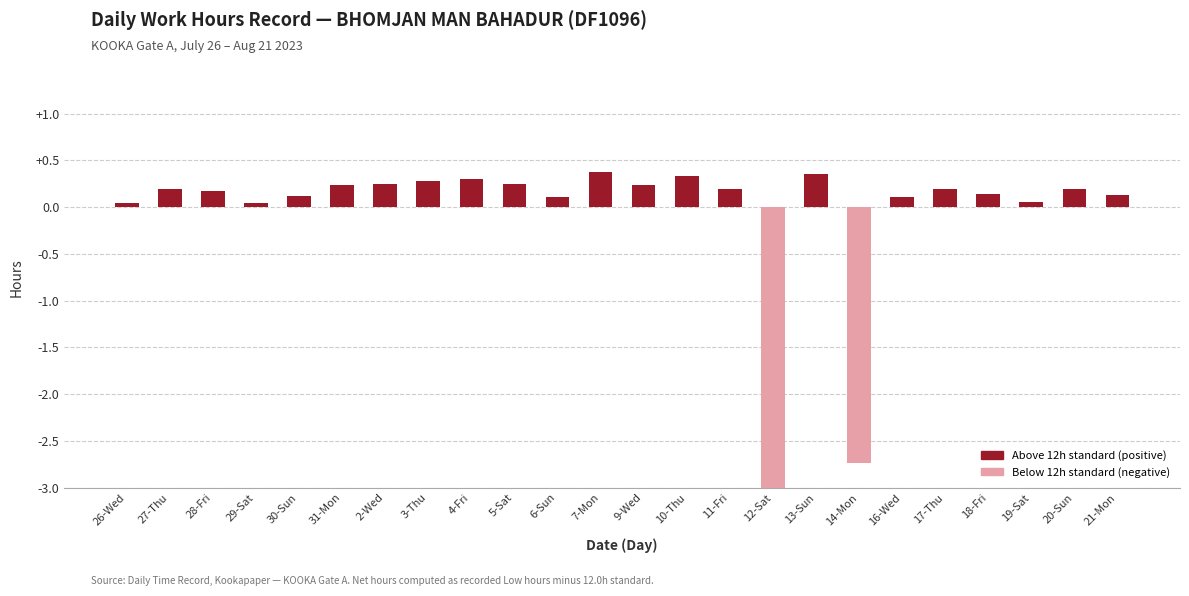

What is the value of the 16th bar from the left?

-12.0